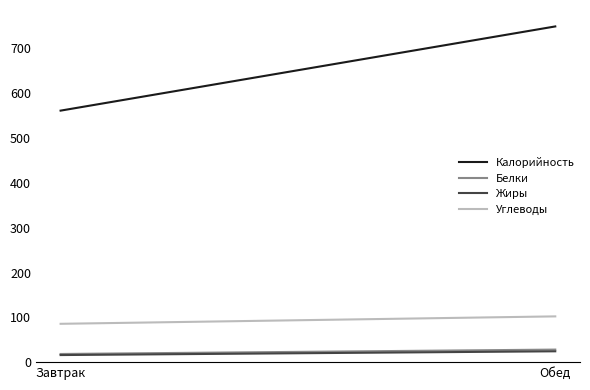

At Завтрак, list the series in order from largest to smallest.

Калорийность, Углеводы, Белки, Жиры